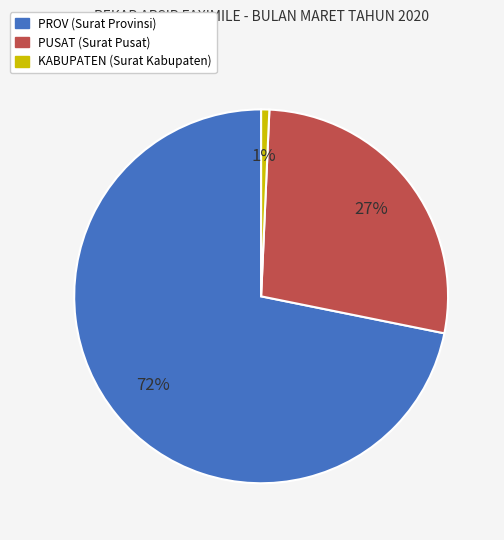

Rank the categories by value from lowest to highest.

KABUPATEN, PUSAT, PROV